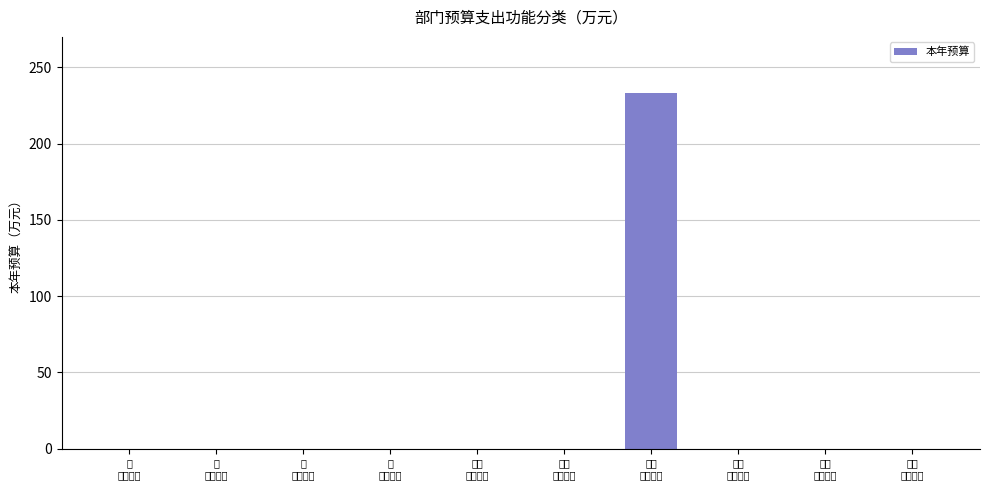

Count the number of categories in the chart.

10